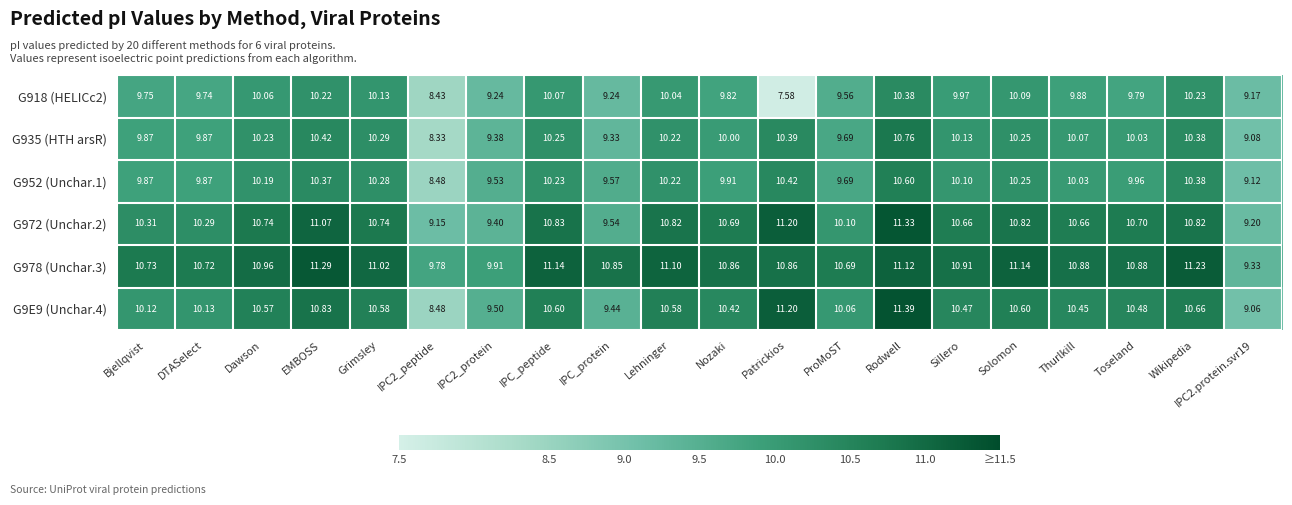

Which category has the highest value in the G935 (HTH arsR) series?

Rodwell